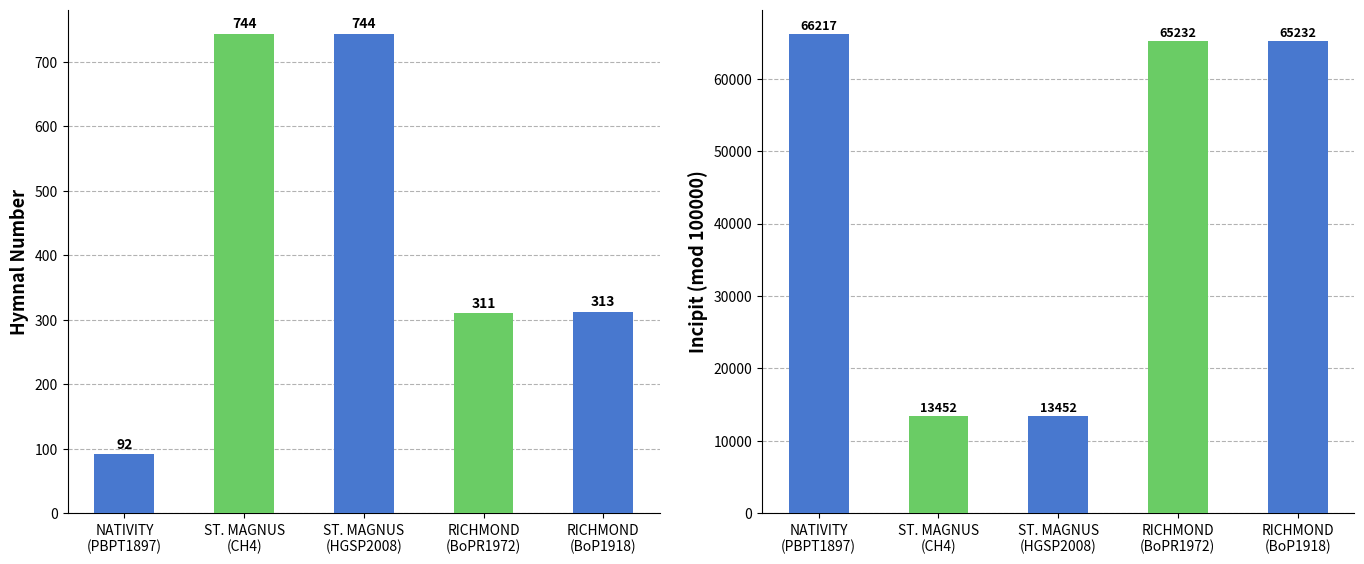

What is the greatest value displayed?

66217